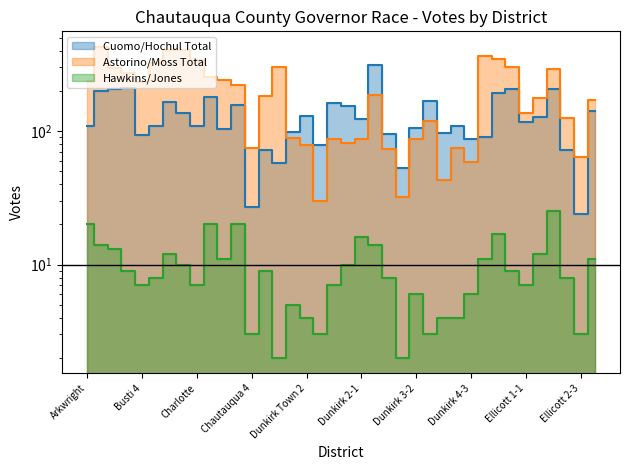

Where is the first local minimum for Hawkins/Jones?

Busti 4